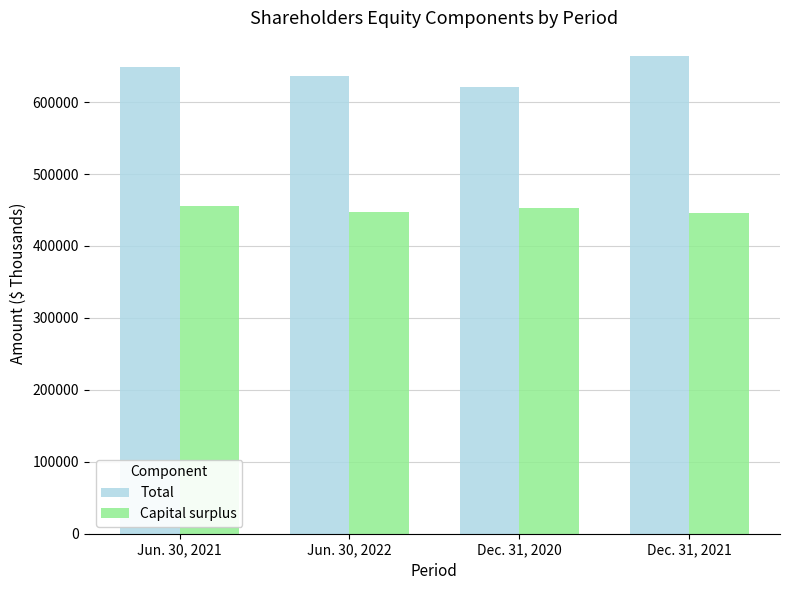

At which category does the chart reach its peak across all series?

Dec. 31, 2021